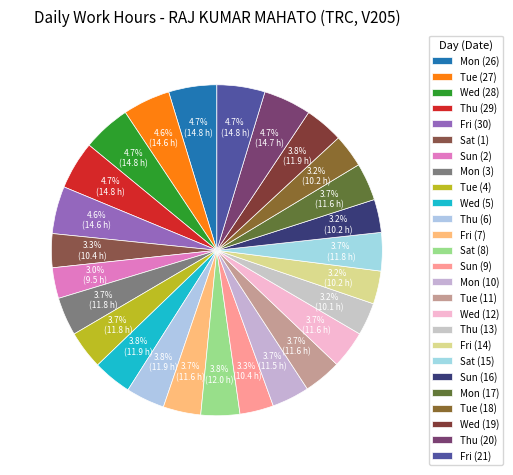

Is there a majority slice in this chart?

No